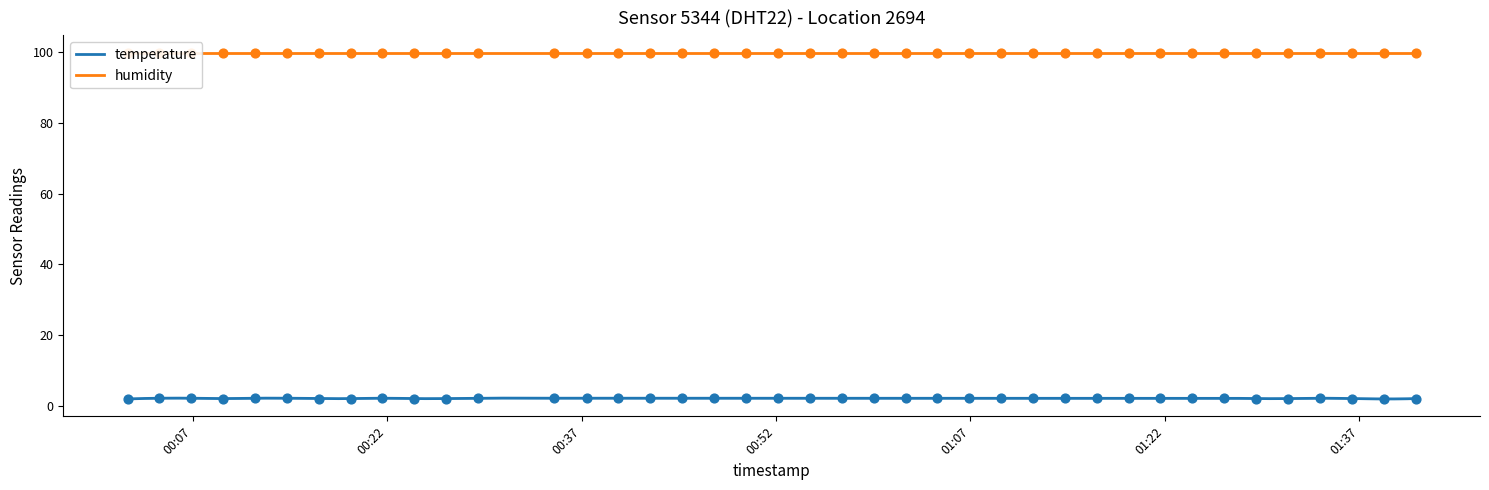

True or false: temperature and humidity intersect in this chart.

False